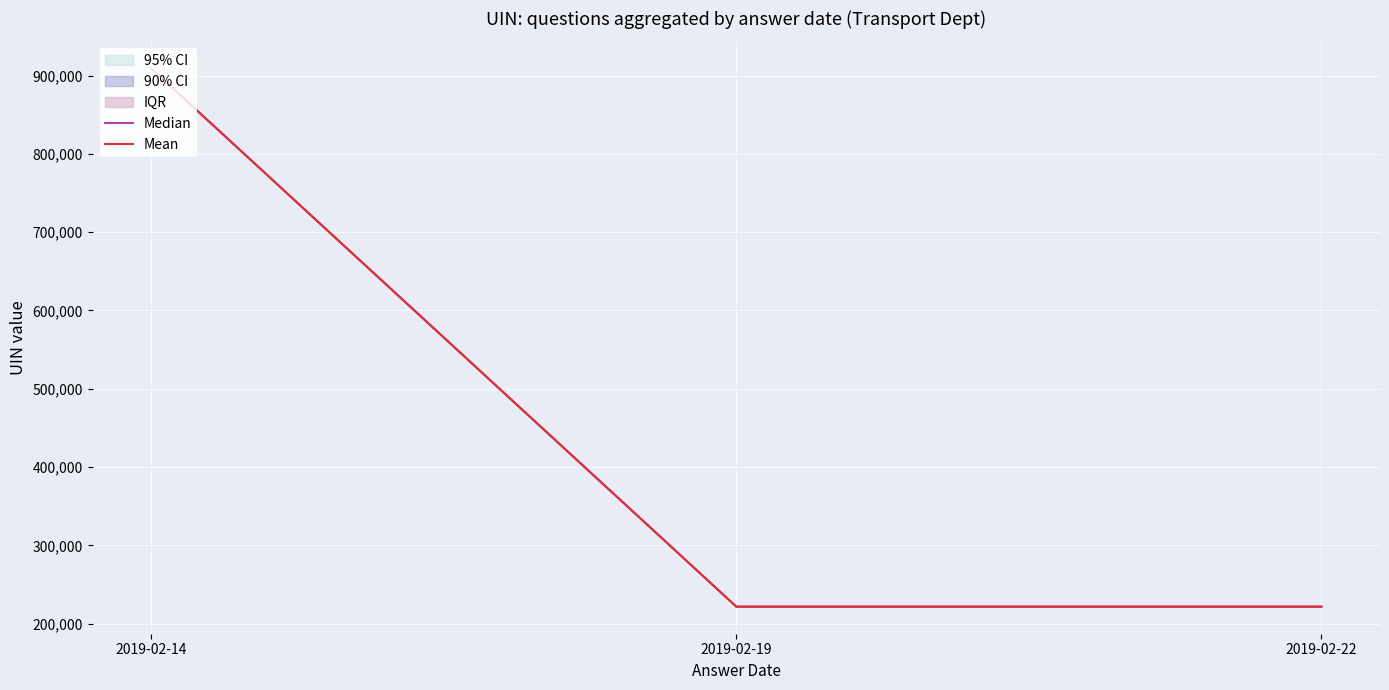

Which has a higher value, 2019-02-19 or 2019-02-14?

2019-02-14